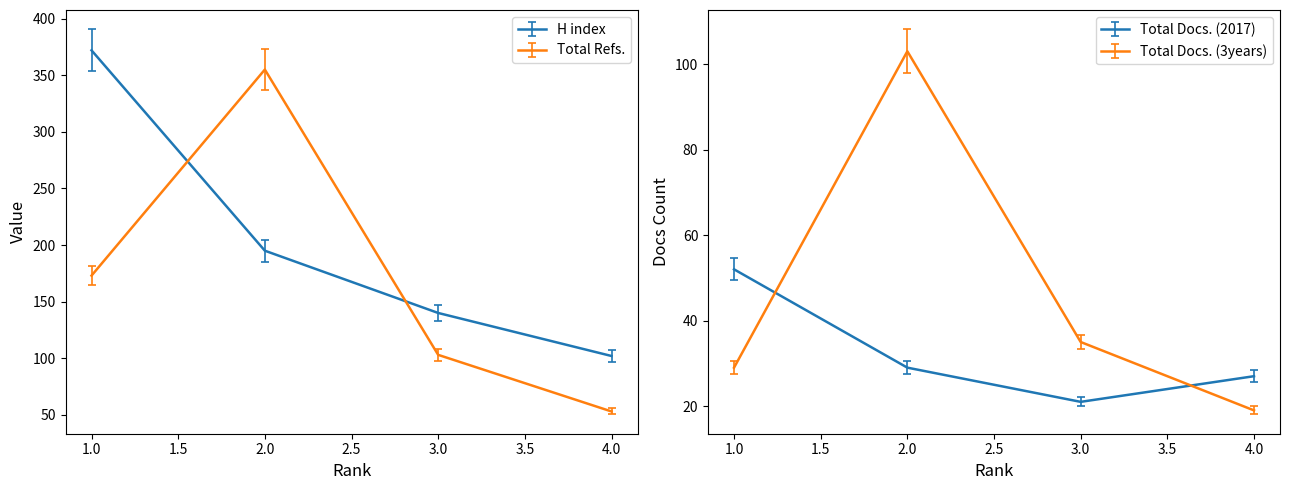

True or false: H index and Total Docs. (3years) intersect in this chart.

False